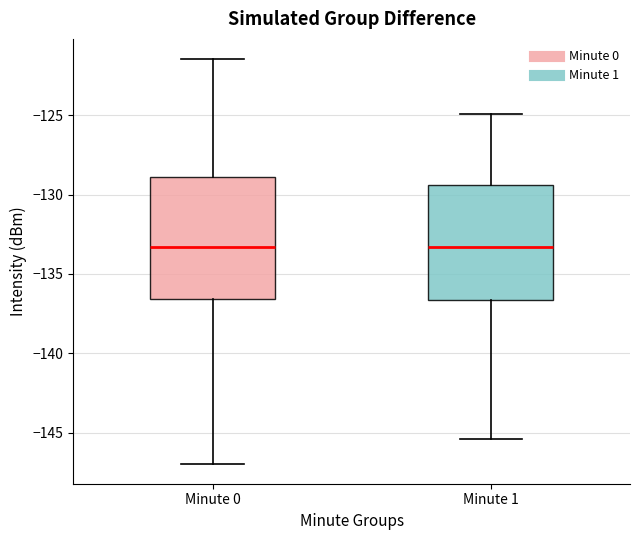

Reading left to right, read every box against the y-axis: the position of its median line, the range the box covers, and the ends of its whiskers. The values are not printed on the chart, so give them approximately, as read against the axis.

Minute 0: median -133.5, box -136.5 to -129.0, whiskers -147.0 to -121.5
Minute 1: median -133.5, box -136.5 to -129.5, whiskers -145.5 to -125.0